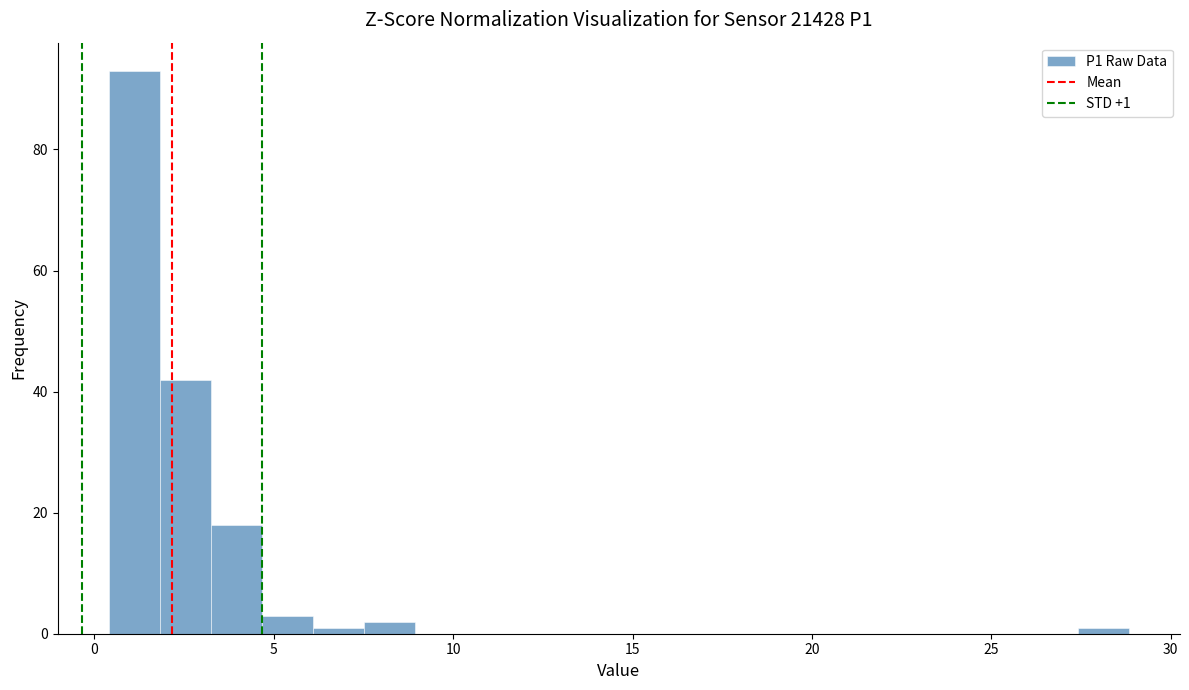

Around what value on the x-axis is the tallest bar? Give the approximate position of its centre, as read against the axis.

1.0